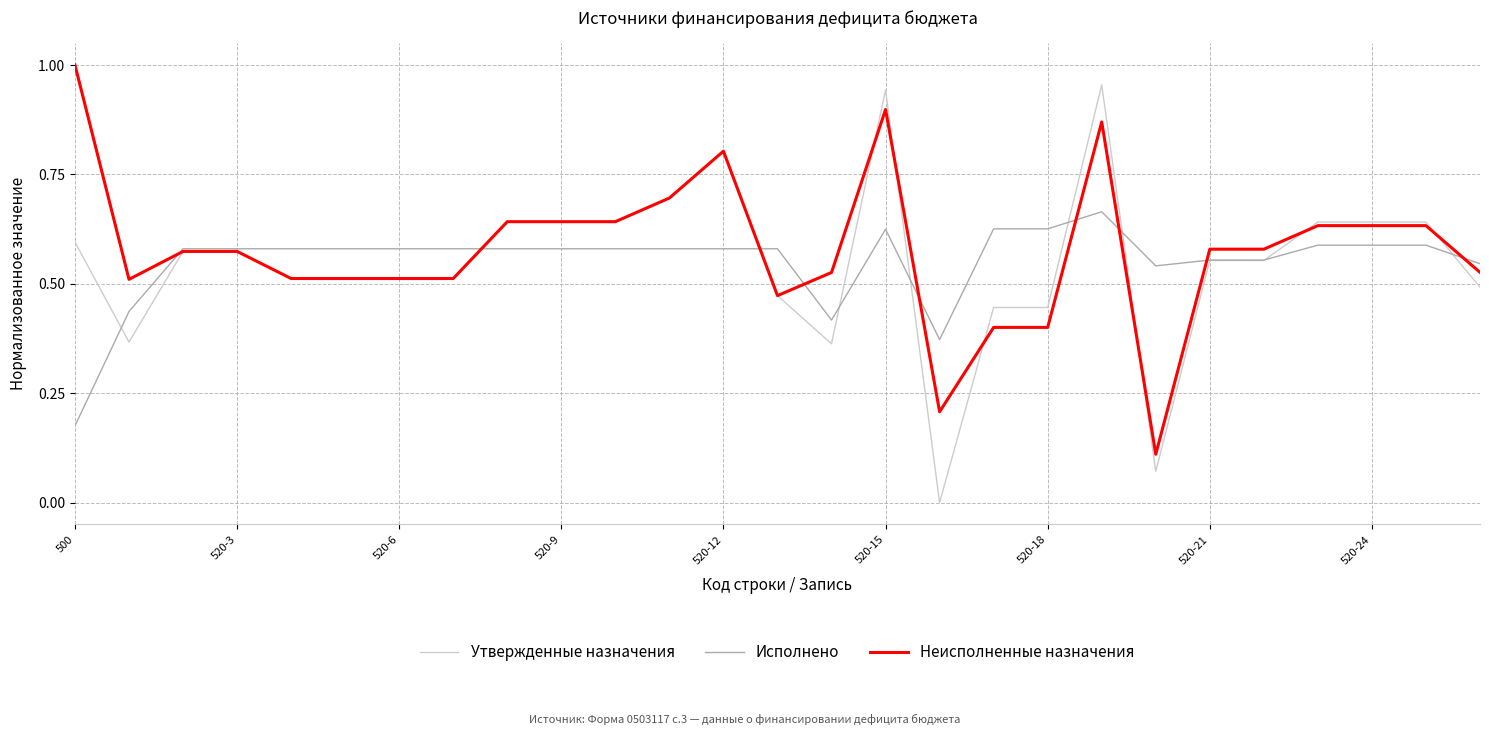

Which series has the largest range (max minus min)?

Утвержденные назначения